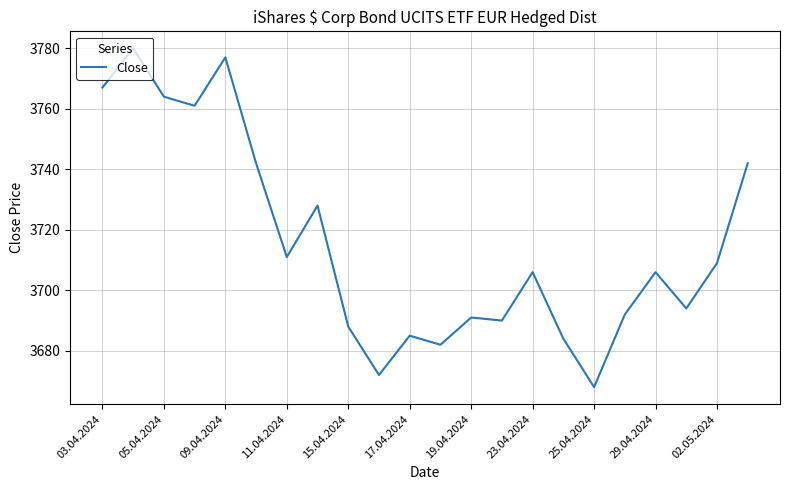

What is the minimum value shown in the chart?

3668